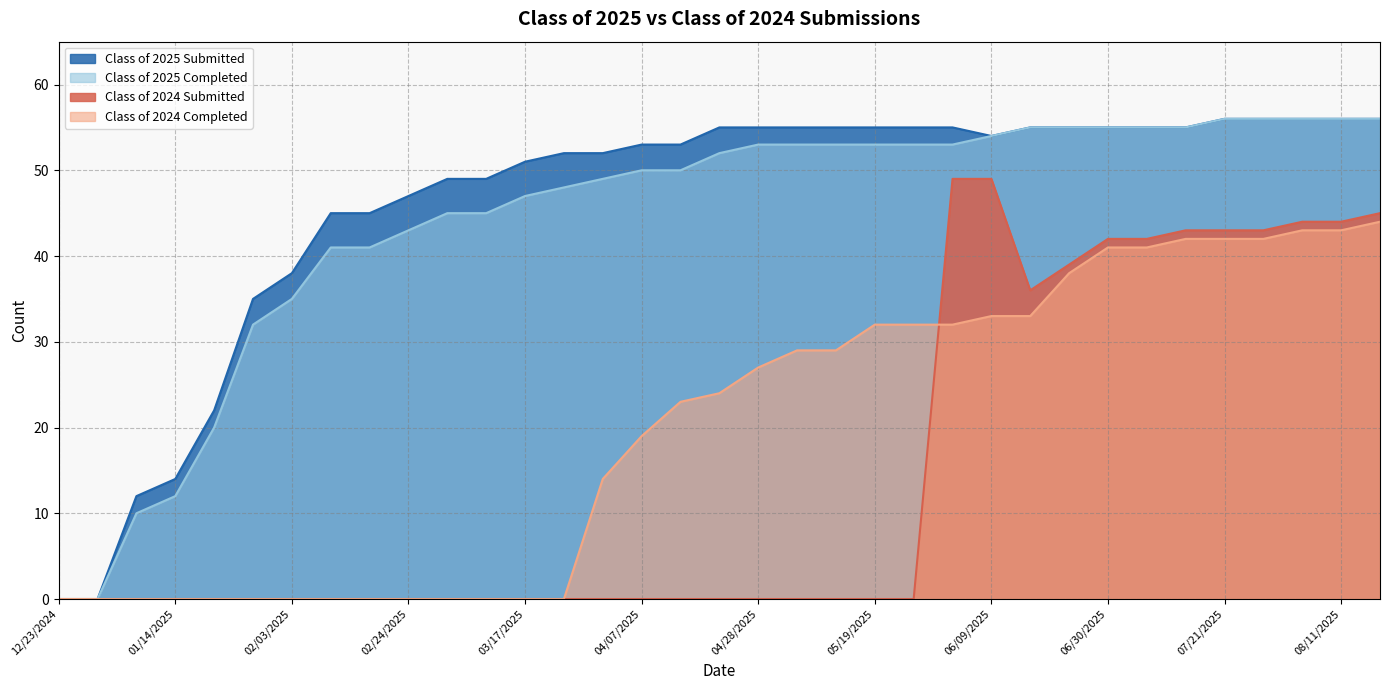

At which label is Class of 2025 Submitted closest to 28?

01/20/2025